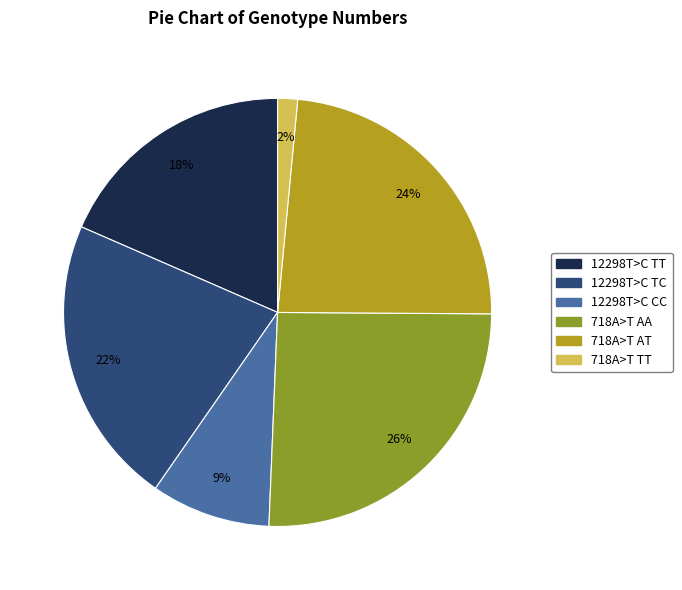

Does any single category account for the majority?

No